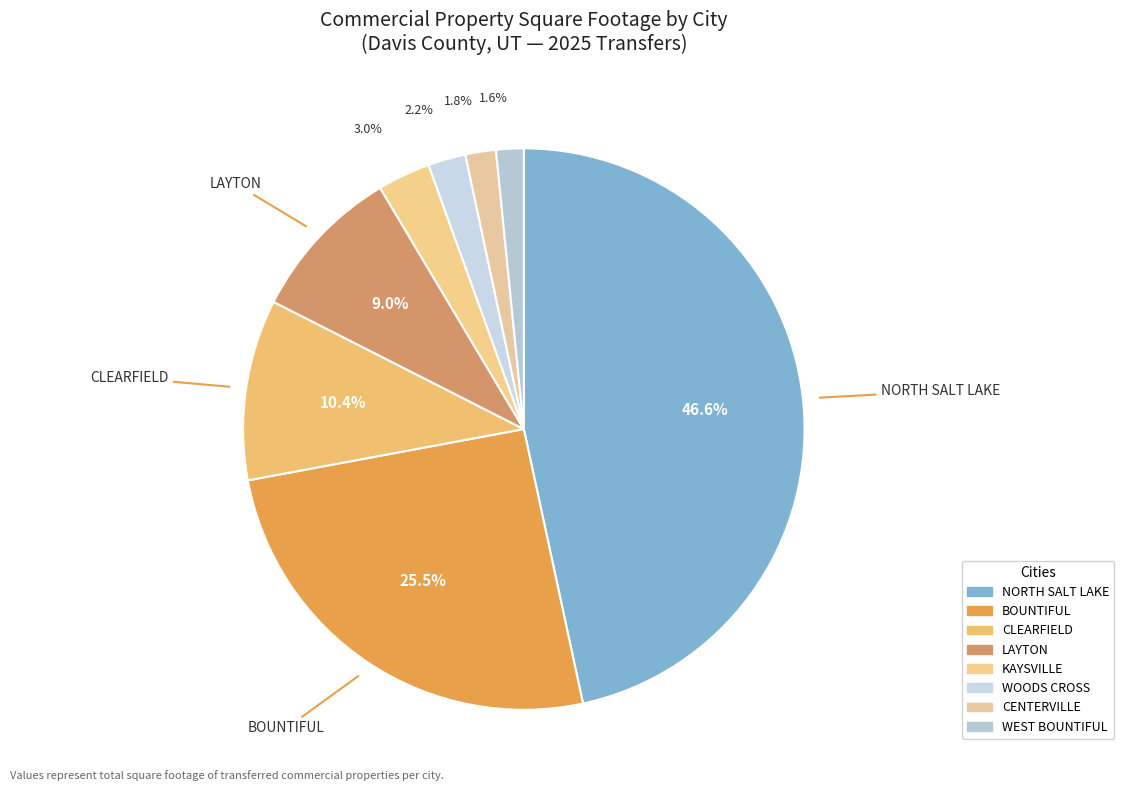

Combined, what portion of the pie is NORTH SALT LAKE and CENTERVILLE?

48.4%